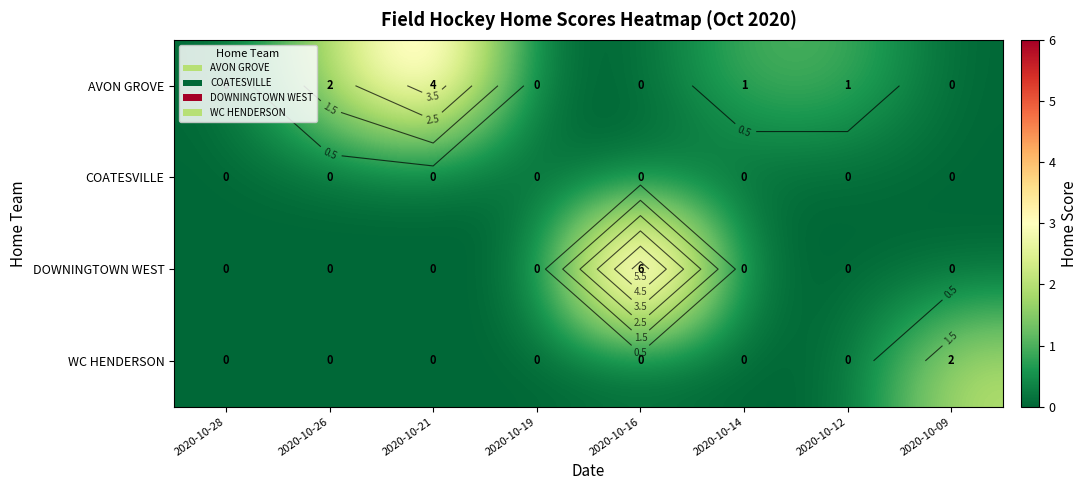

What is the maximum value for DOWNINGTOWN WEST?

6